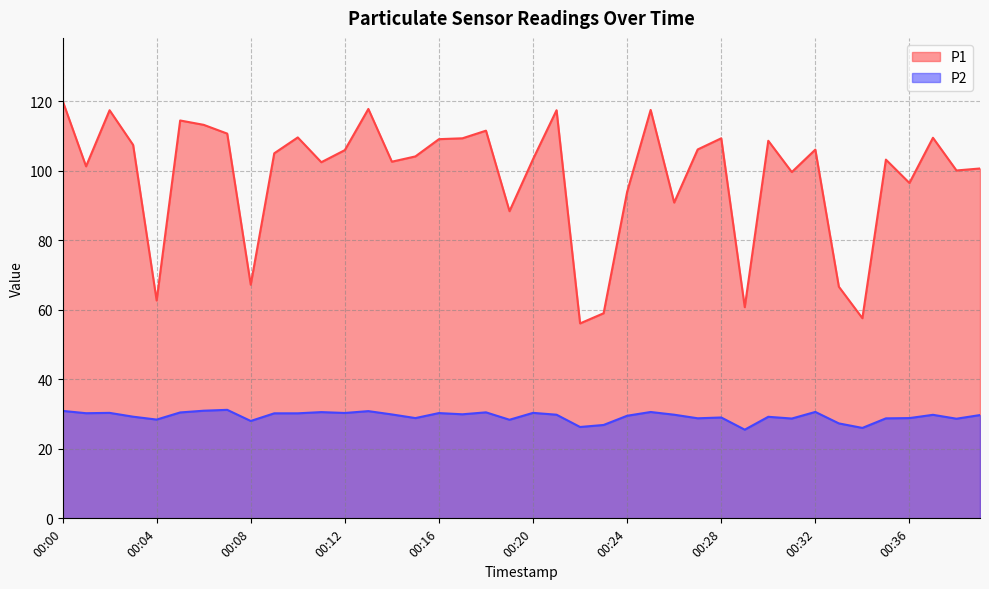

Rank the categories by P1 value from lowest to highest.

00:22, 00:34, 00:23, 00:29, 00:04, 00:33, 00:08, 00:19, 00:26, 00:24, 00:36, 00:31, 00:38, 00:39, 00:01, 00:11, 00:14, 00:35, 00:20, 00:15, 00:09, 00:12, 00:32, 00:27, 00:03, 00:30, 00:16, 00:17, 00:28, 00:37, 00:10, 00:07, 00:18, 00:06, 00:05, 00:02, 00:21, 00:25, 00:13, 00:00